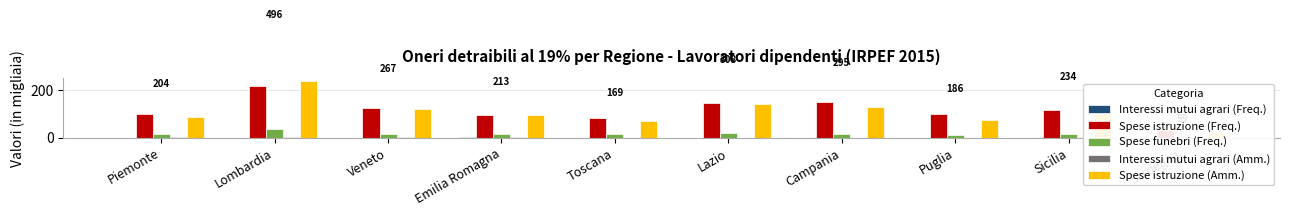

True or false: Spese istruzione (Amm.) has a value of 136.3 at Piemonte.

False